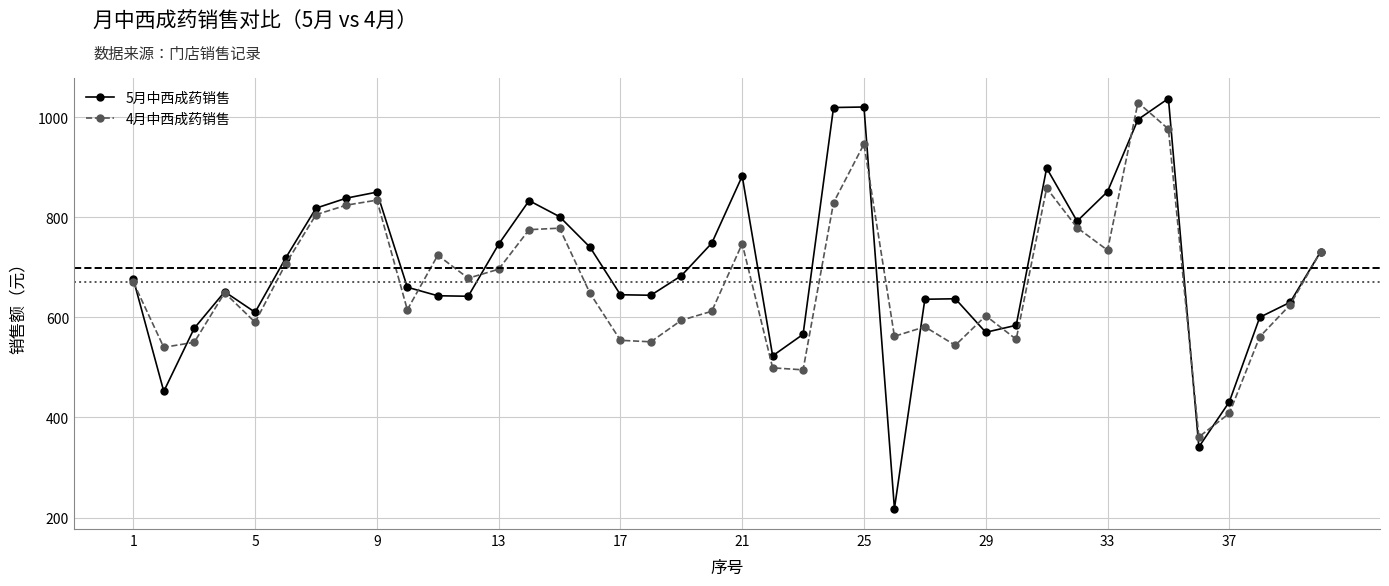

True or false: 4月中西成药销售 has more than 0 points higher than both neighbors.

True